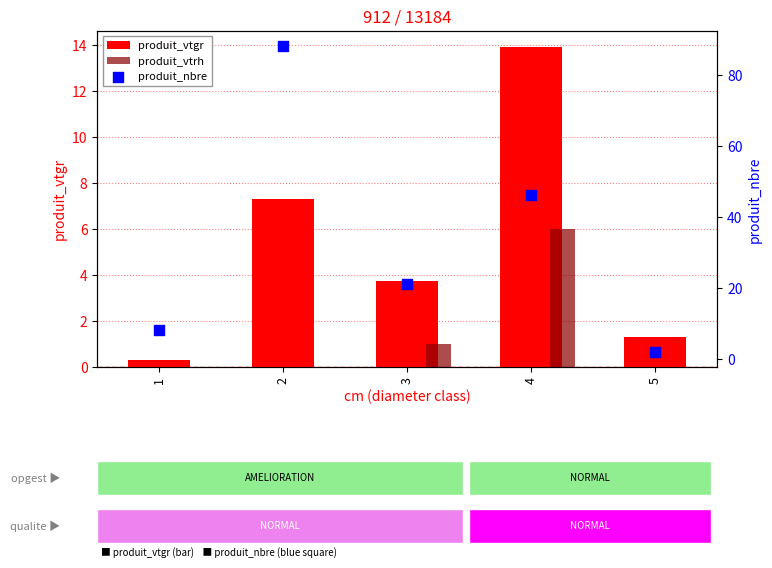

Which series reaches the minimum Y coordinate?

produit_vtrh